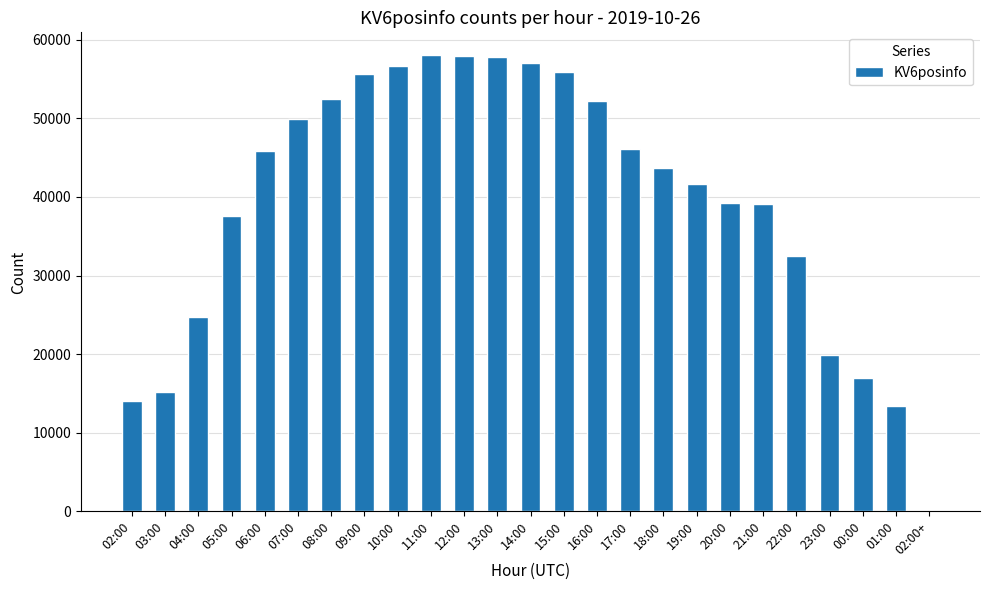

Between 09:00 and 01:00, which is larger?

09:00